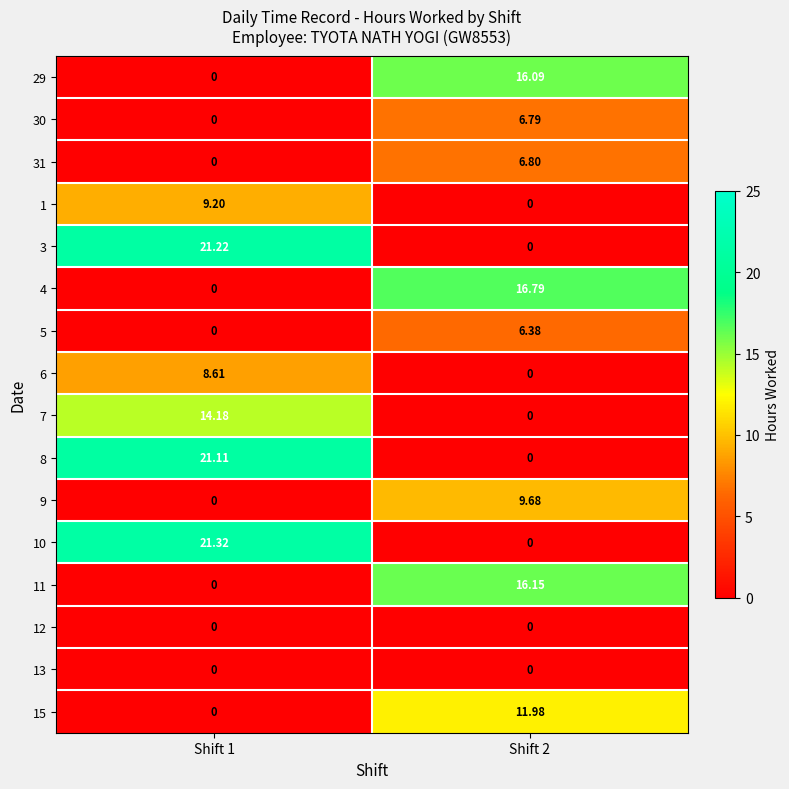

Rank the series at Shift 2 from lowest to highest value.

1, 3, 6, 7, 8, 10, 12, 13, 5, 30, 31, 9, 15, 29, 11, 4